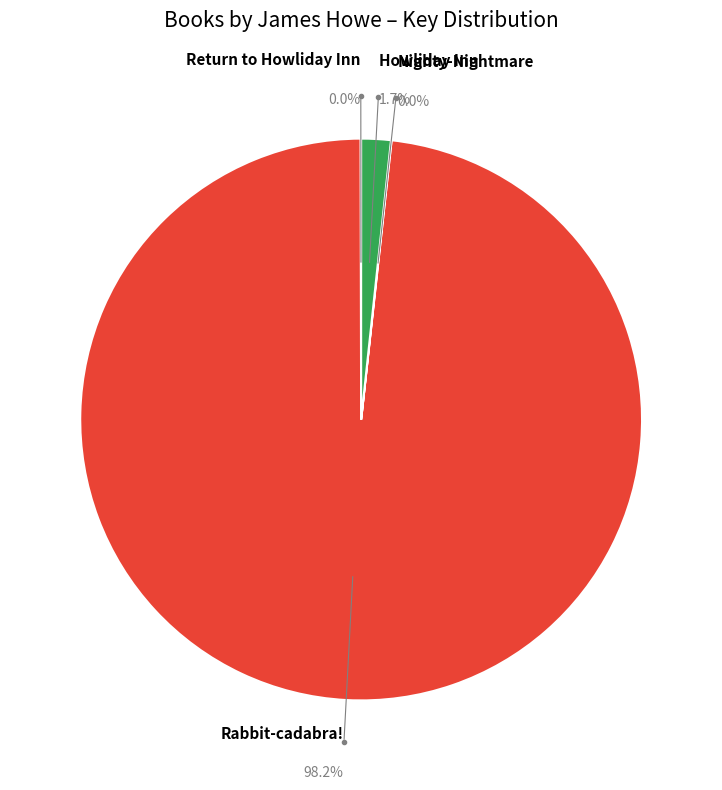

To the nearest percent, what is the combined percentage of Rabbit-cadabra! and Howliday Inn?

100%